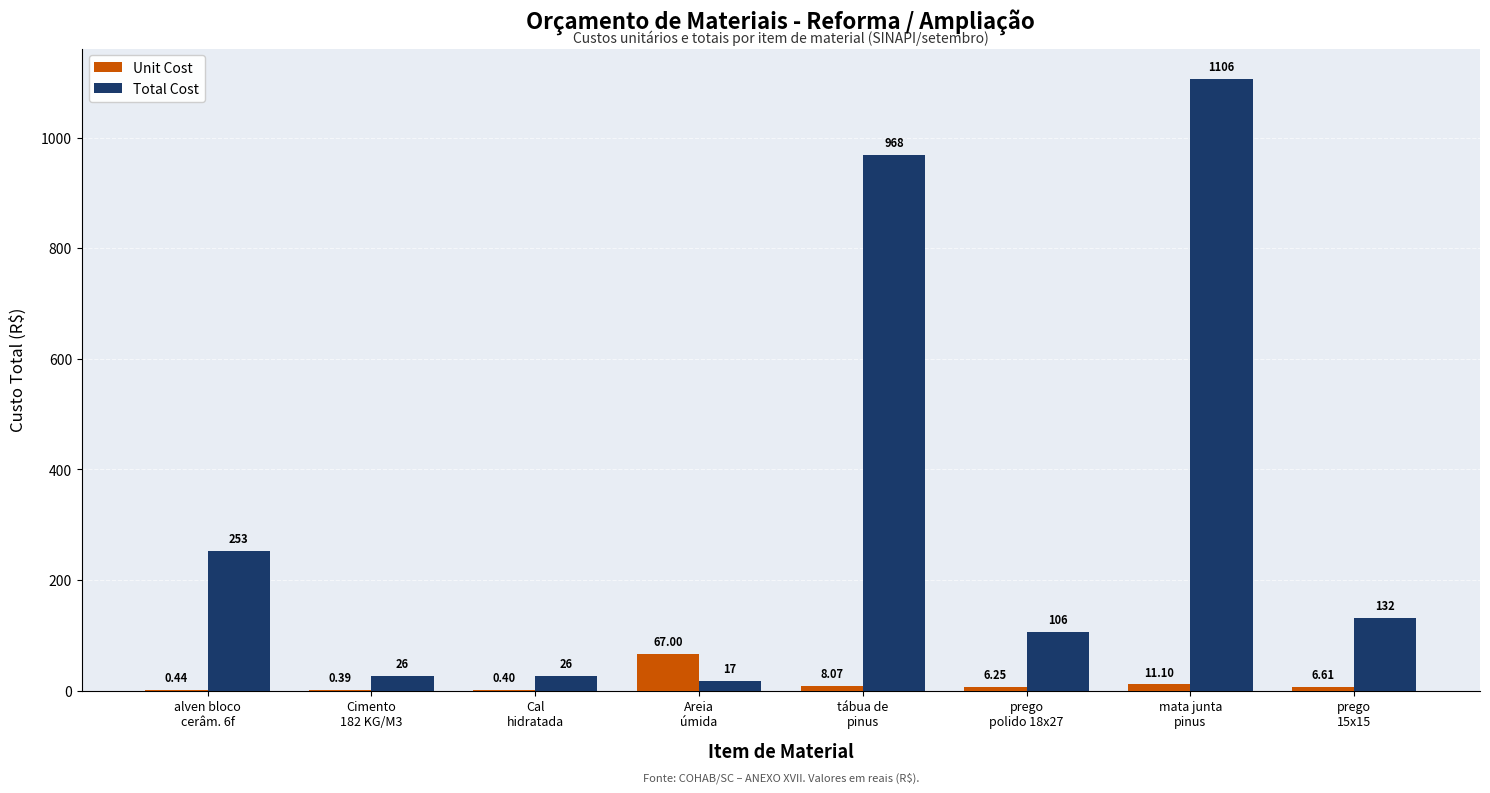

Which series has the largest total across all categories?

Total Cost